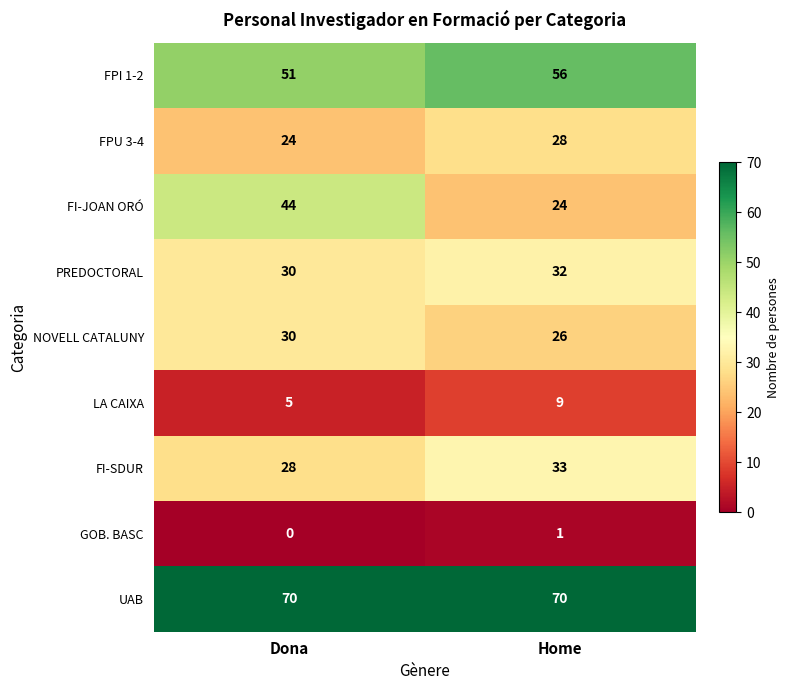

List the series in order of their peak value, lowest first.

GOB. BASC, LA CAIXA, FPU 3-4, NOVELL CATALUNY, PREDOCTORAL, FI-SDUR, FI-JOAN ORÓ, FPI 1-2, UAB